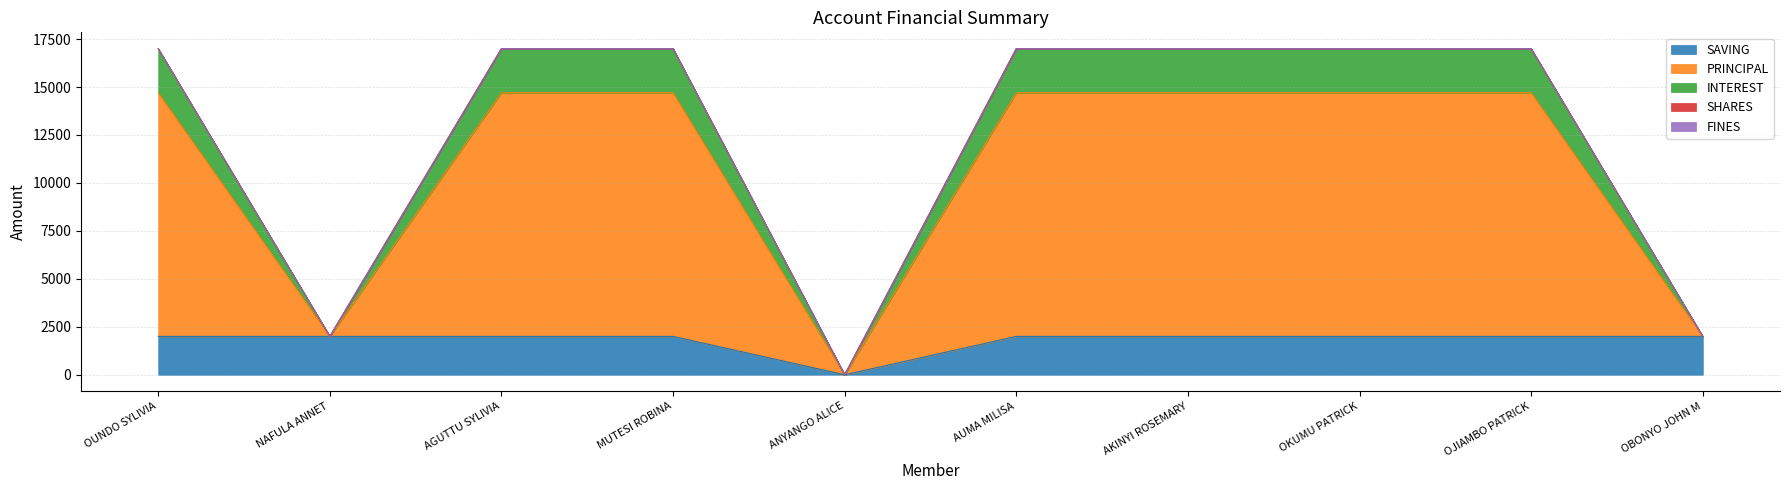

The PRINCIPAL series shows 22978 at AKINYI ROSEMARY. True or false?

False